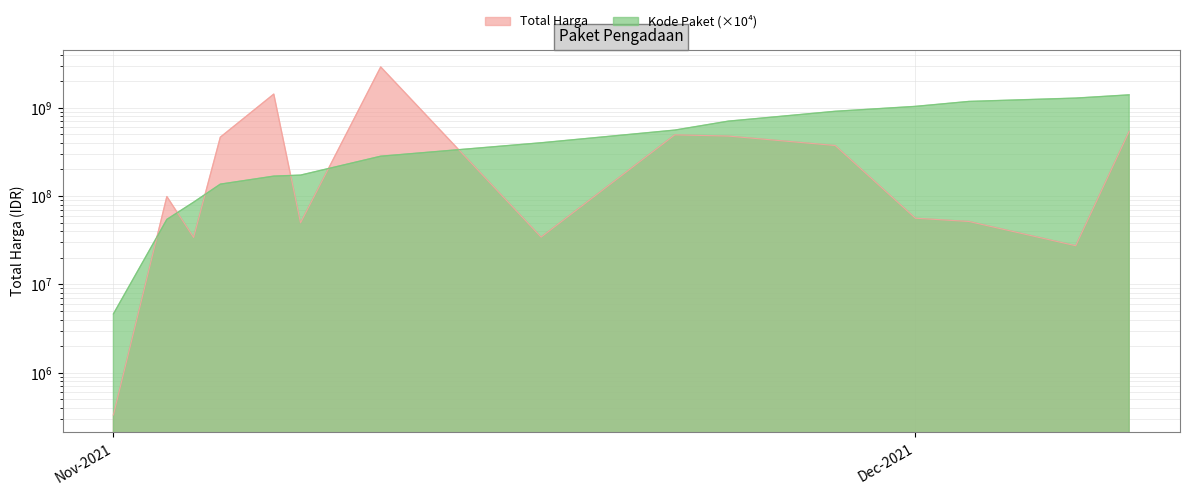

True or false: Kode Paket and Total Harga cross at least once.

True